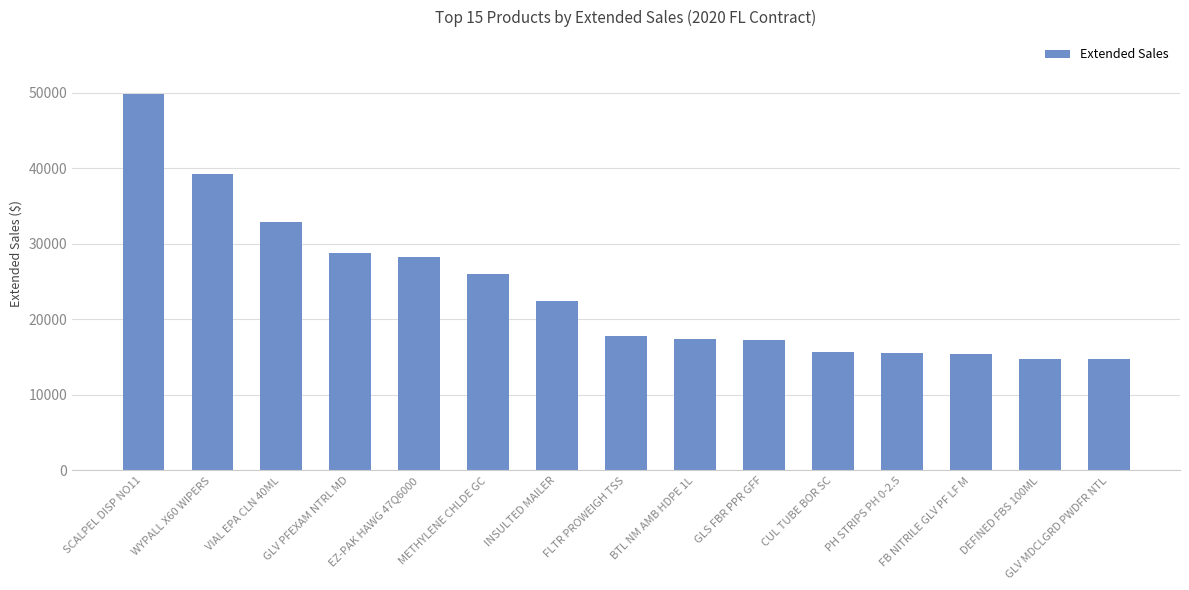

What is the smallest value displayed?

14724.3